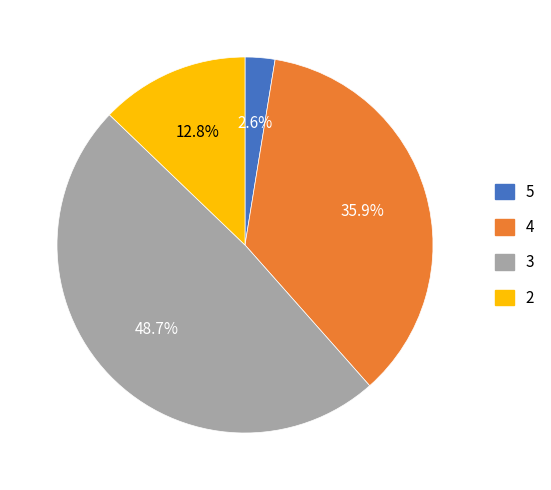

Which category has the smallest portion of the pie?

5